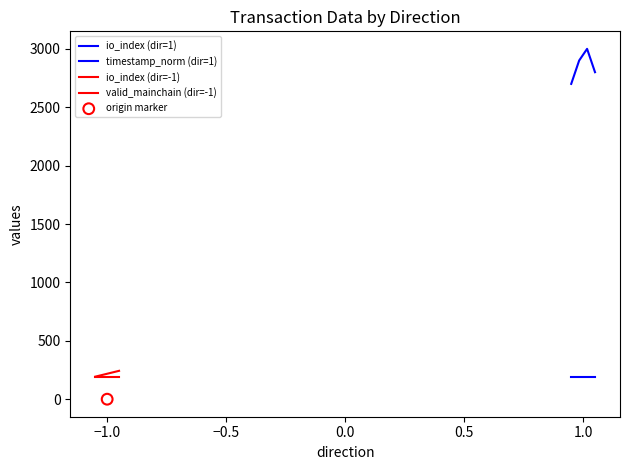

At how many categories does at least one series exceed 2917?

1